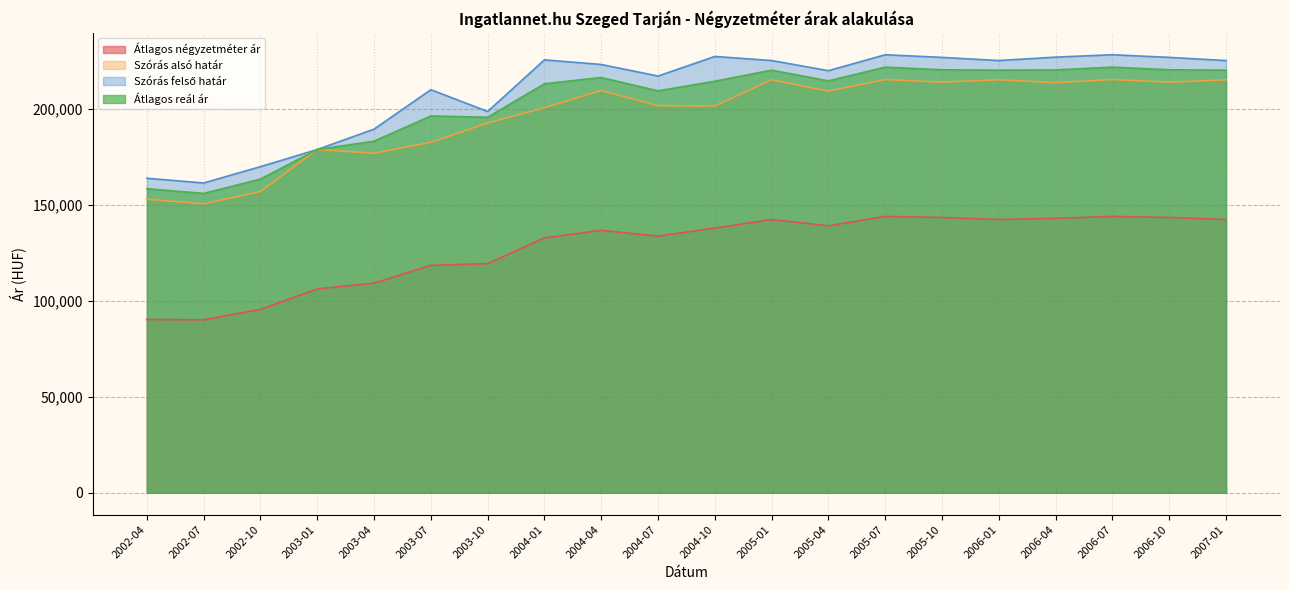

Reading left to right, what are all the values shown in this chart?

Átlagos négyzetméter ár: 90240	90070	95489	106154	109151	118427	119318	132739	136635	133669	137830	142286	139012	143907	143356	142286	142914	143907	143356	142286
Szórás alsó határ: 152885	150424	156855	178741	176819	182496	192540	200507	209461	201590	201387	215062	209151	215191	213805	215062	213531	215191	213805	215062
Szórás felső határ: 163777	161316	169809	178741	189363	209896	198558	225433	223021	217012	227213	225074	219809	228101	226717	225074	226855	228101	226717	225074
Átlagos reál ár: 158331	155870	163332	178741	183091	196196	195549	212970	216241	209301	214300	220068	214480	221646	220261	220068	220193	221646	220261	220068